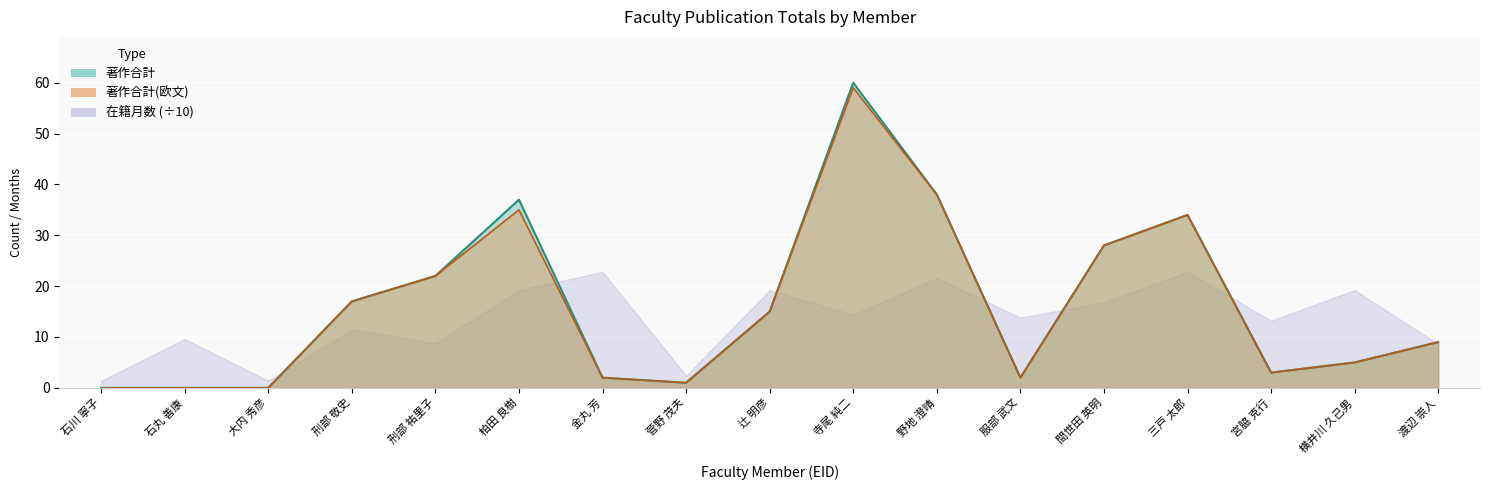

True or false: 著作合計(欧文) and 著作合計 intersect in this chart.

False